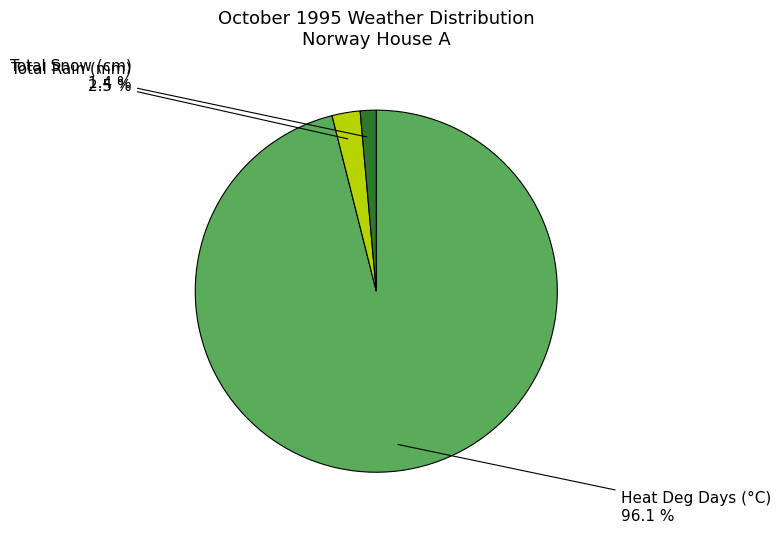

To the nearest percent, what is the difference between the largest and smallest slice percentages?

95%